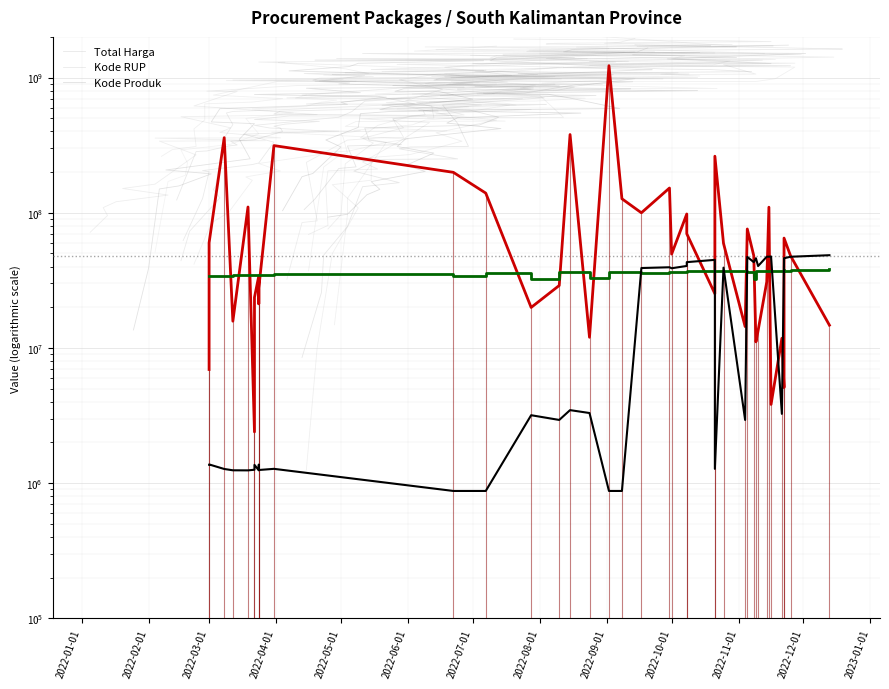

What is the sum of all Kode RUP values?

1437255558